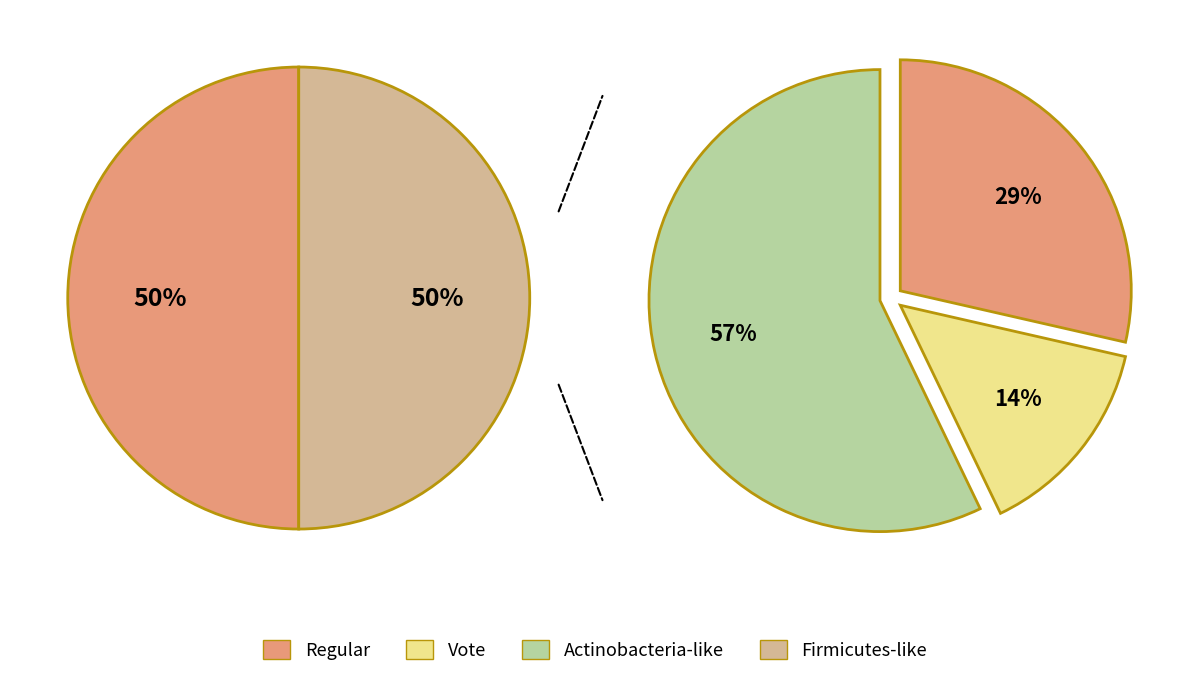

Is it true that Vote is 93% of the pie?

False